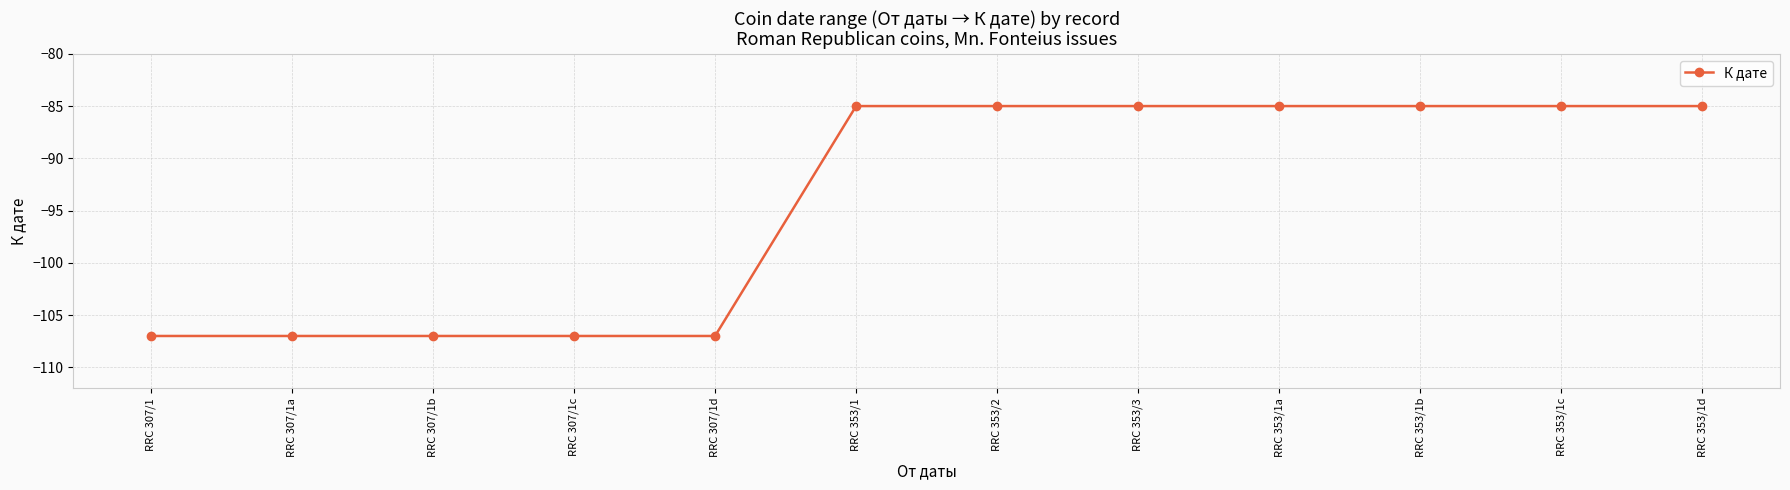

What is the change in value from RRC 307/1 to RRC 353/3?

+22